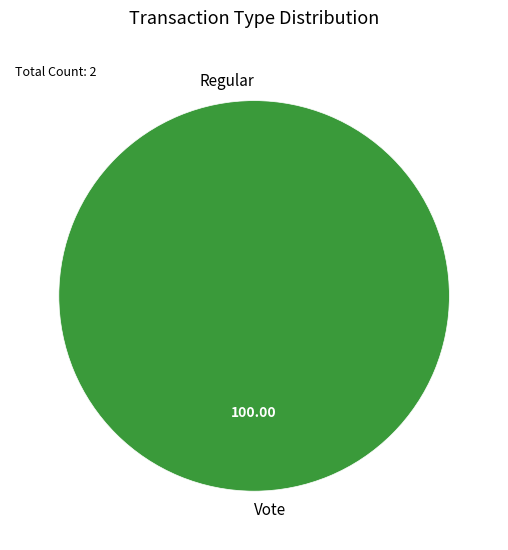

How much of the chart is everything except Regular?

100.0%